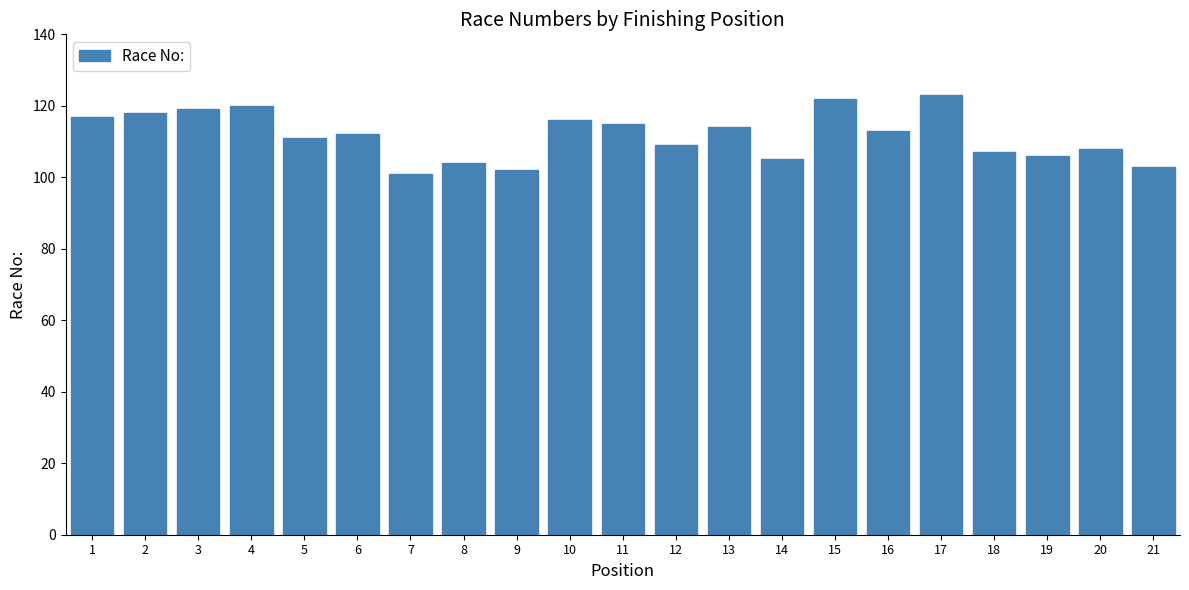

True or false: the data shows 109 at 12.

True